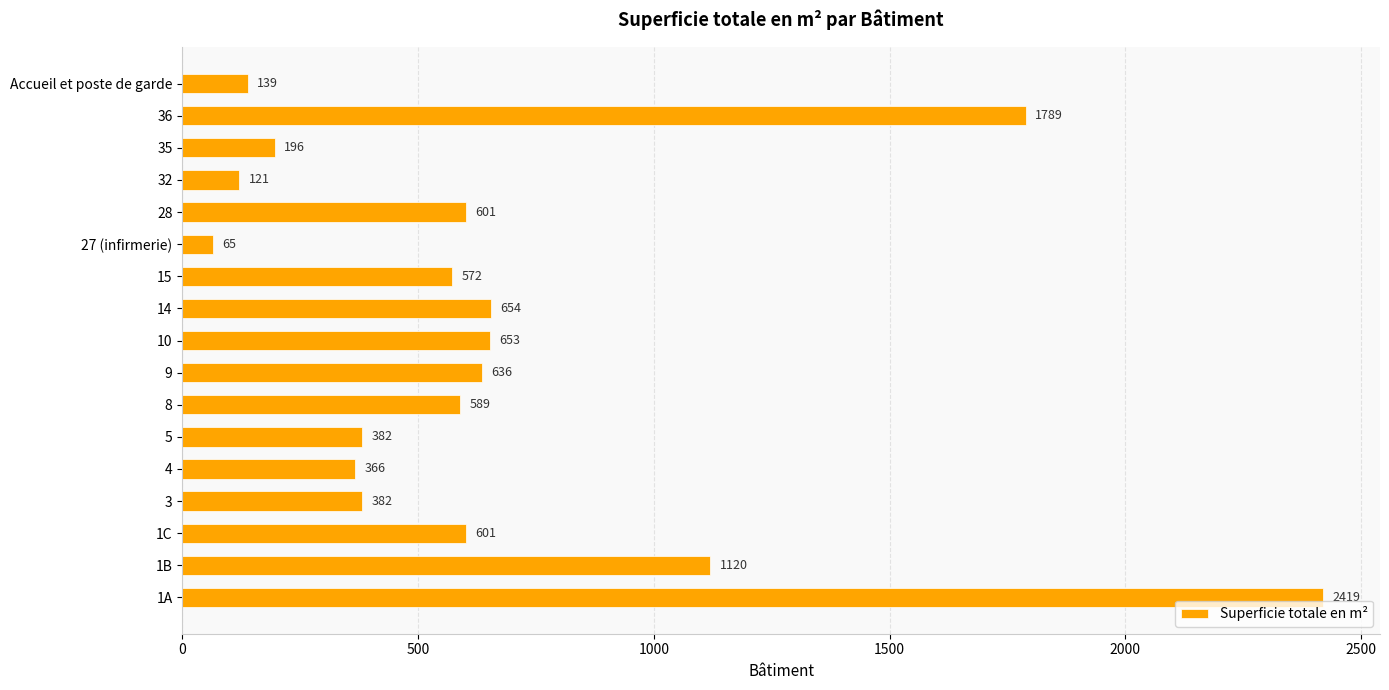

How many distinct data groups are displayed?

1